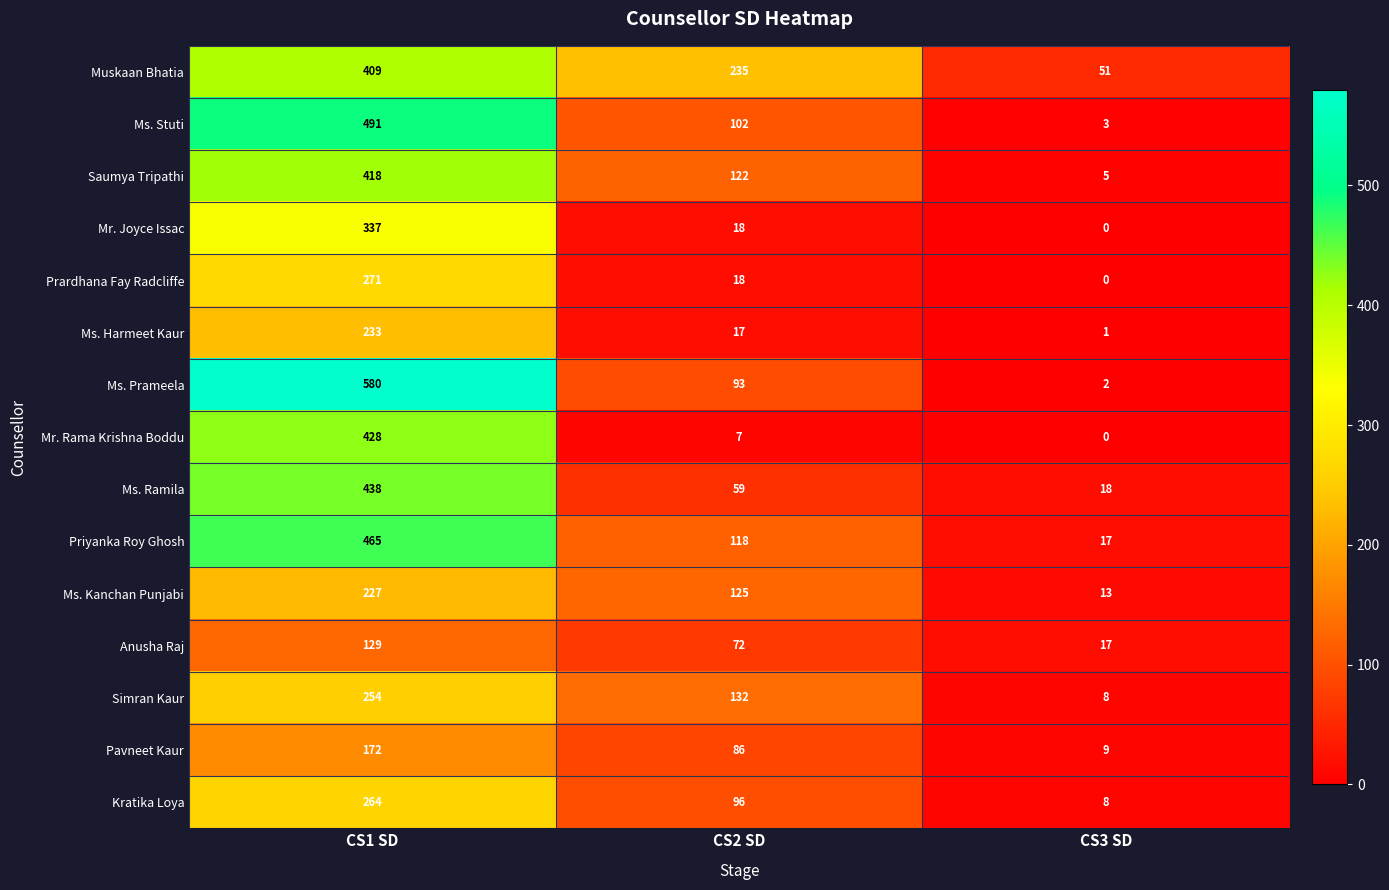

What is the highest value of the Mr. Rama Krishna Boddu series?

428